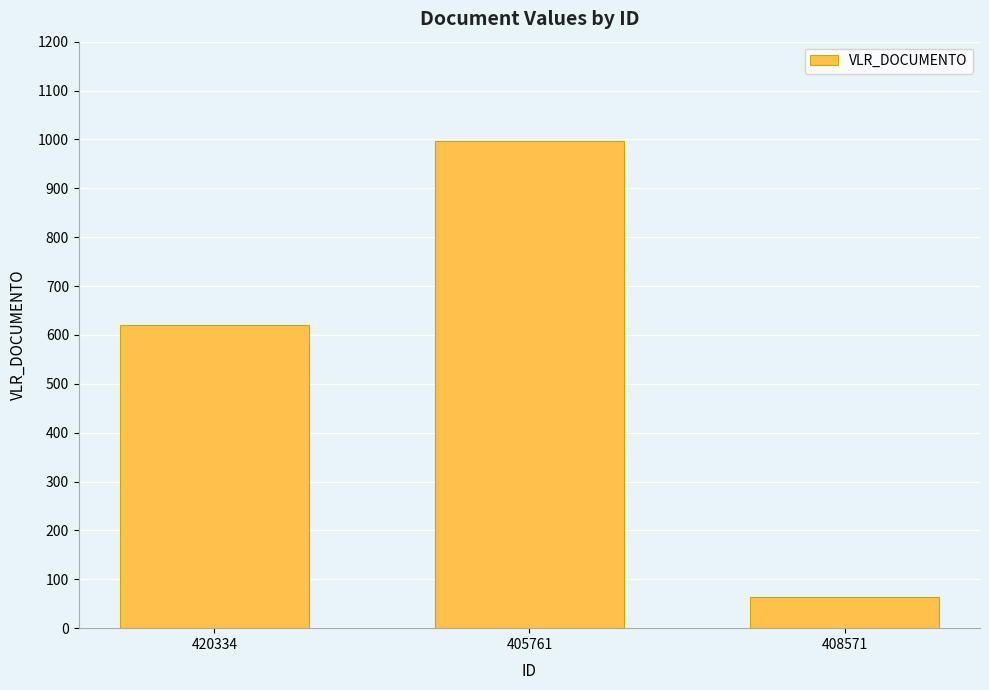

Where is the data nearest to the value 529?

420334